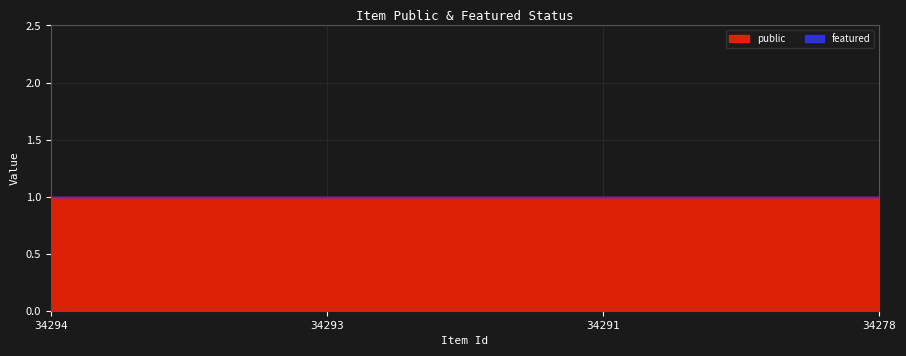

At which category is the sum across all series the highest?

34294